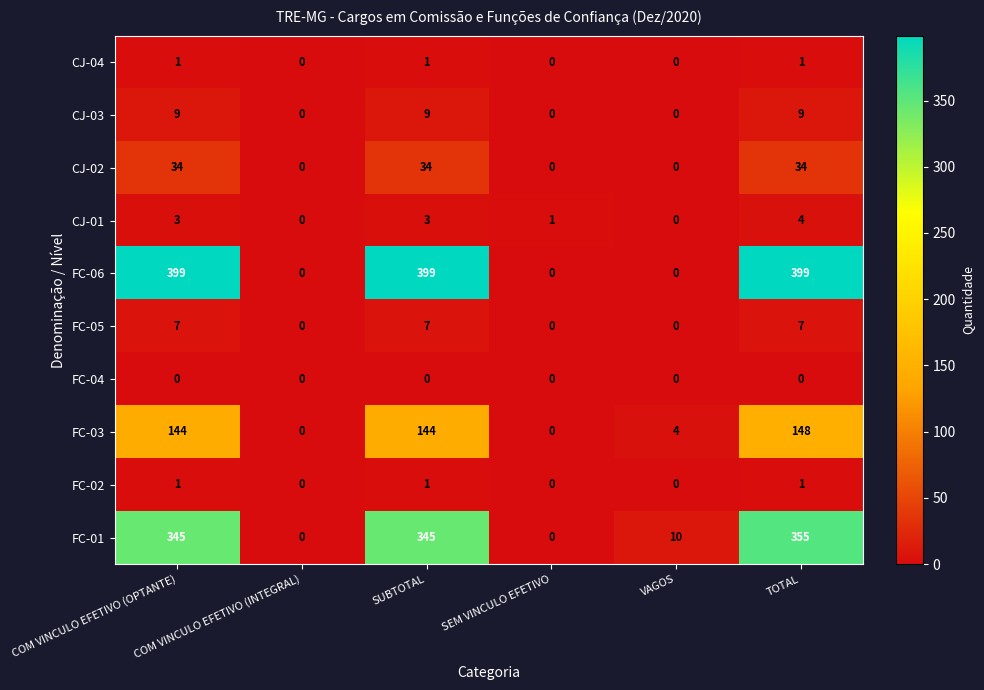

At how many categories does at least one series exceed 113?

3